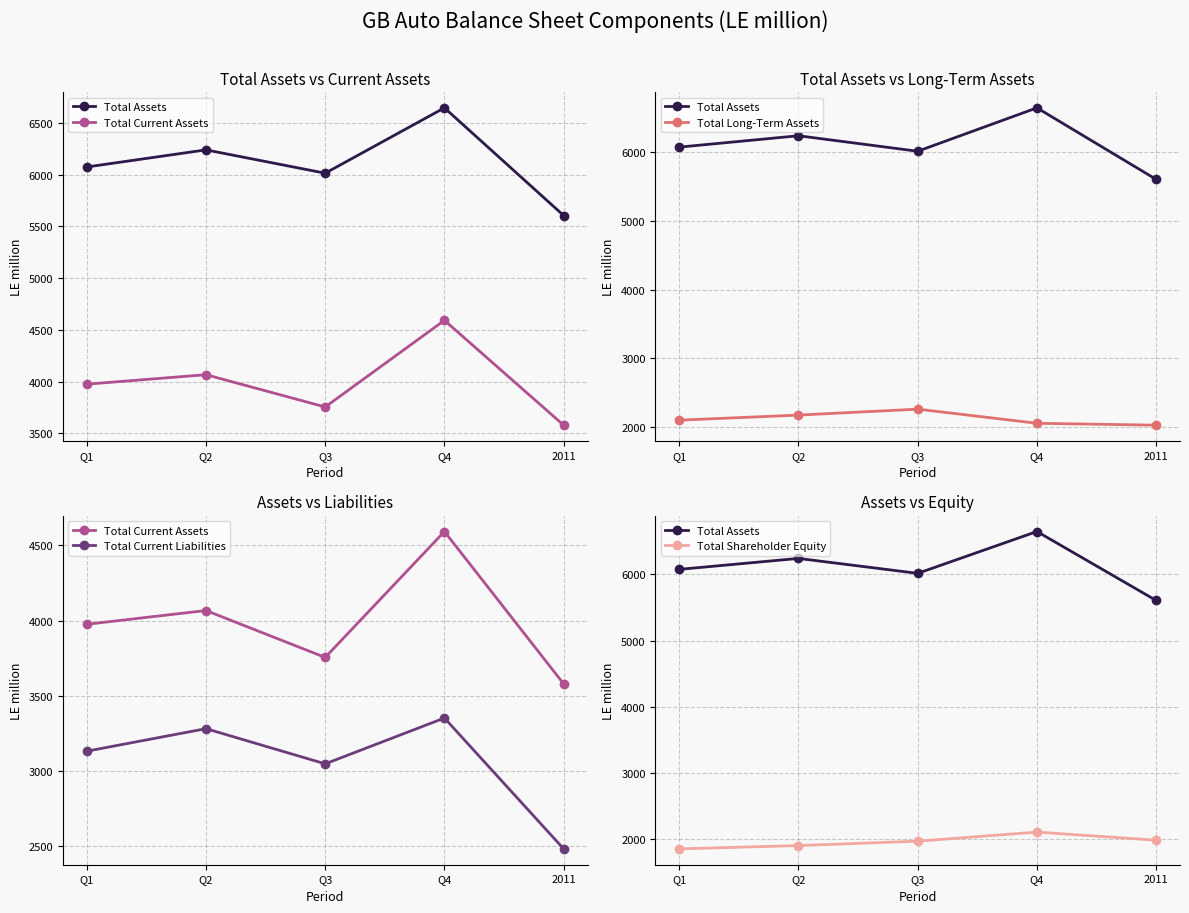

What is the difference between the maximum and minimum values in the Total Assets series?

1041.2